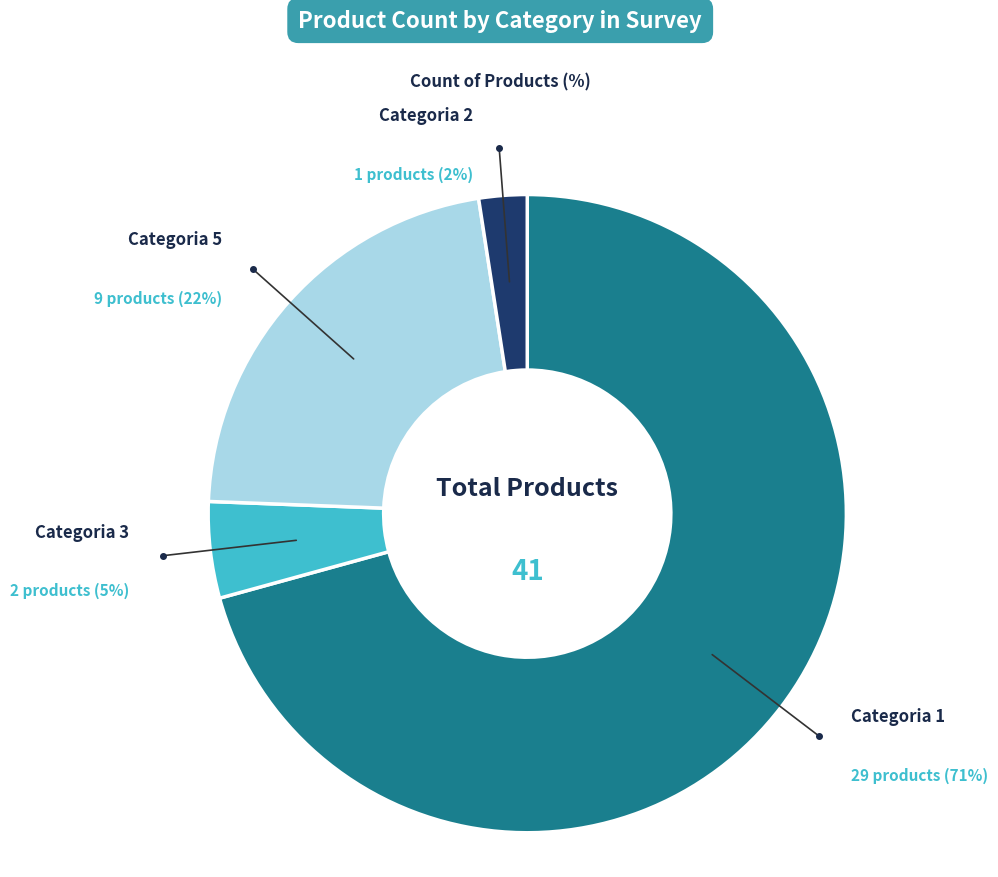

Does 7 represent more than half of the total?

No